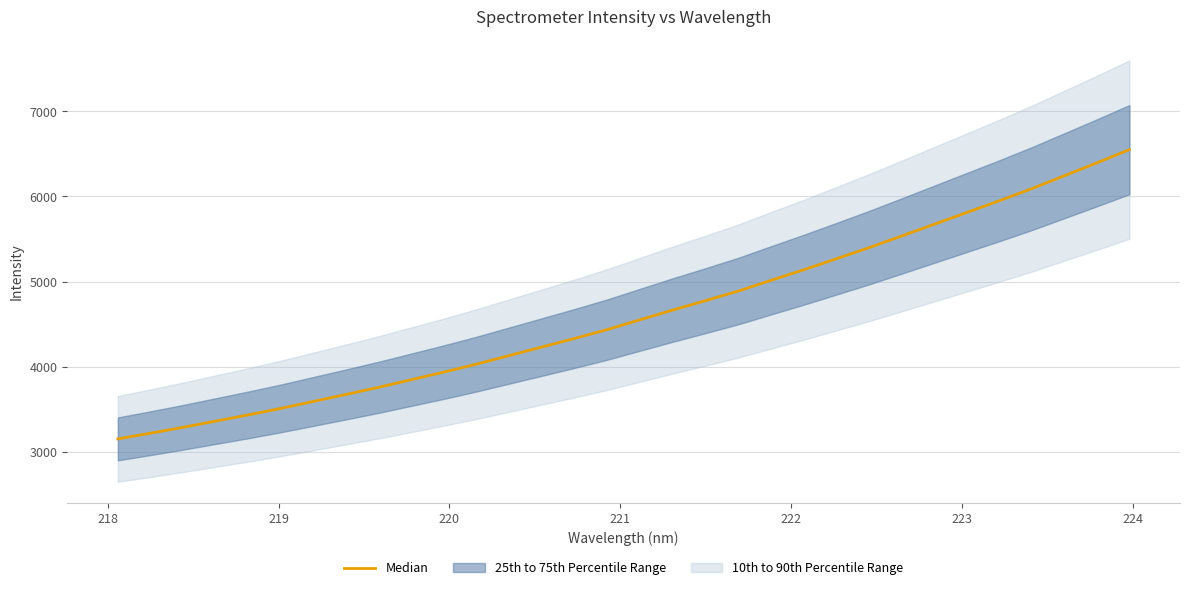

How many data points does each series have?

32